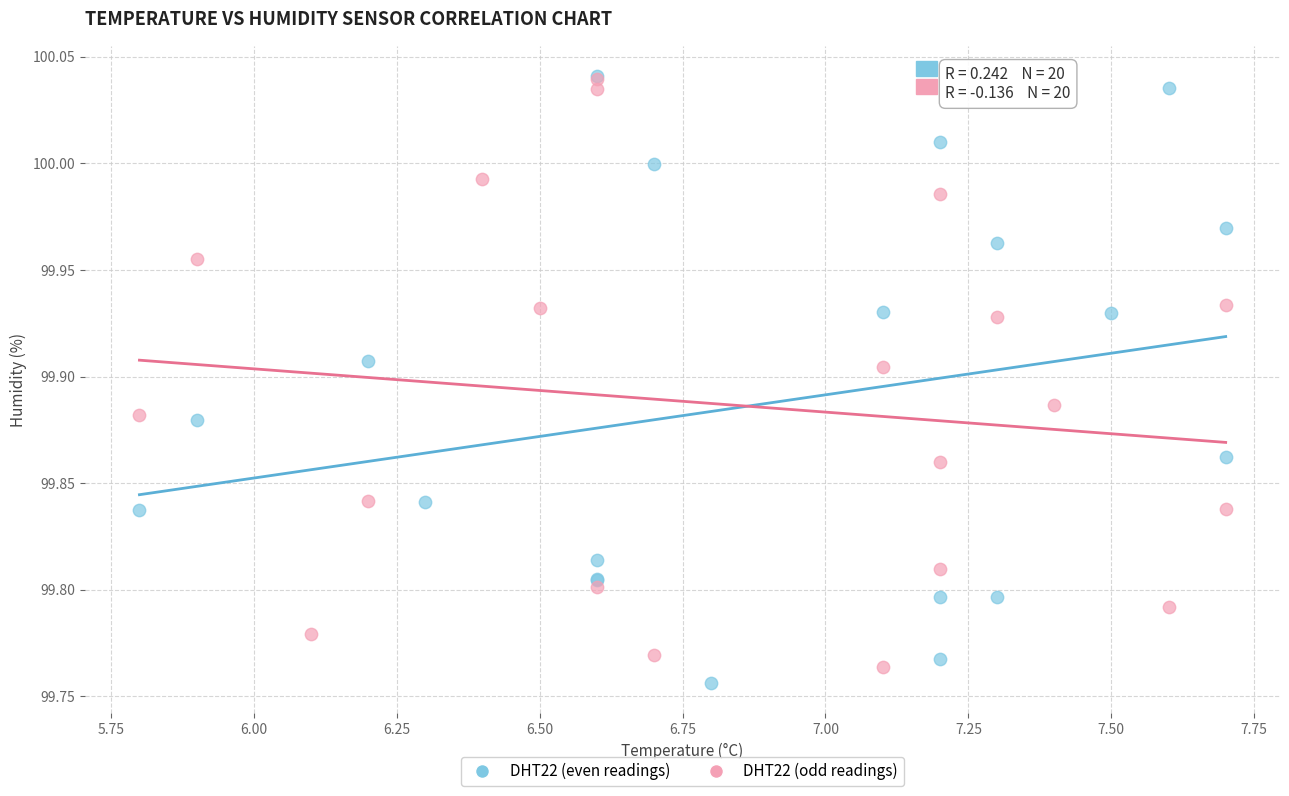

Which series contains the lowest Y value?

DHT22 (even readings)